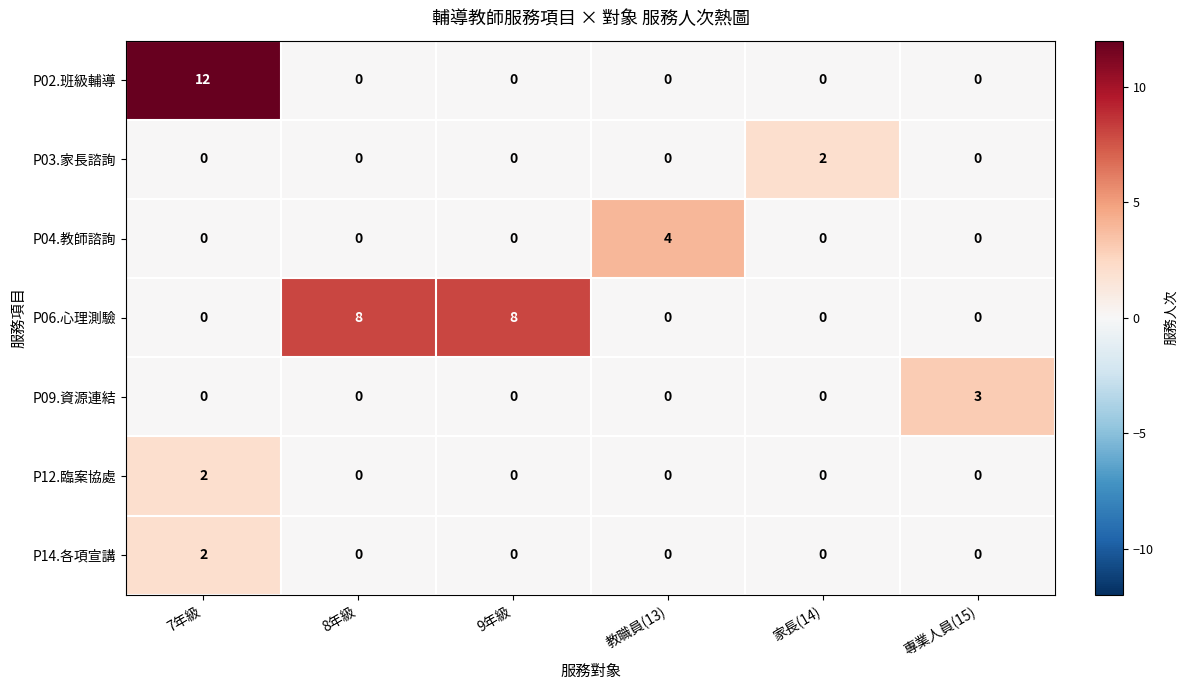

Which series has the largest range (max minus min)?

P02.班級輔導